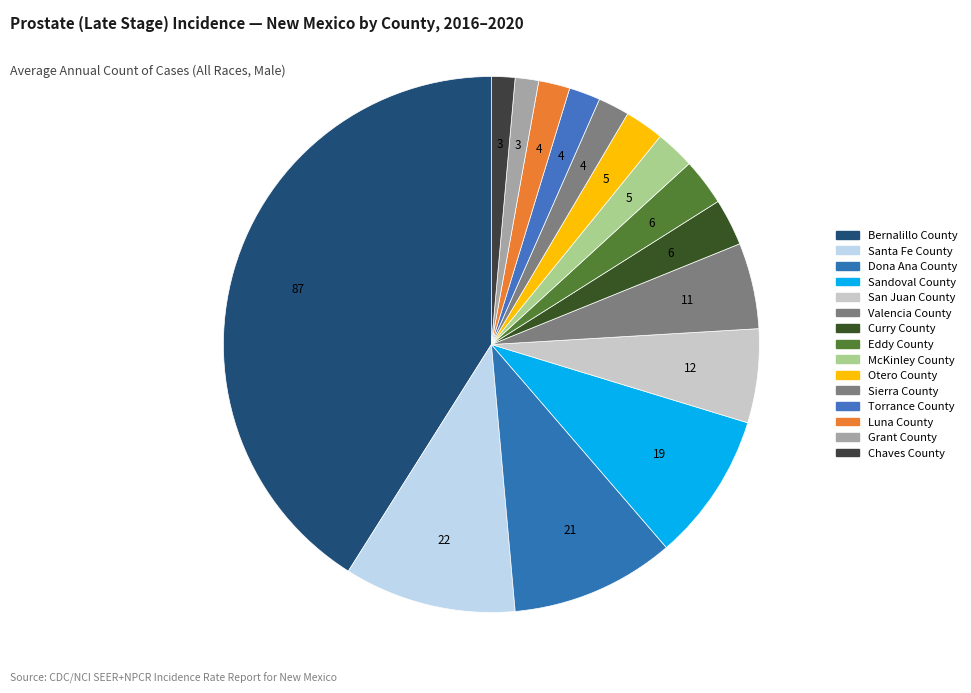

Combined, do Dona Ana County and Chaves County account for over 50%?

No